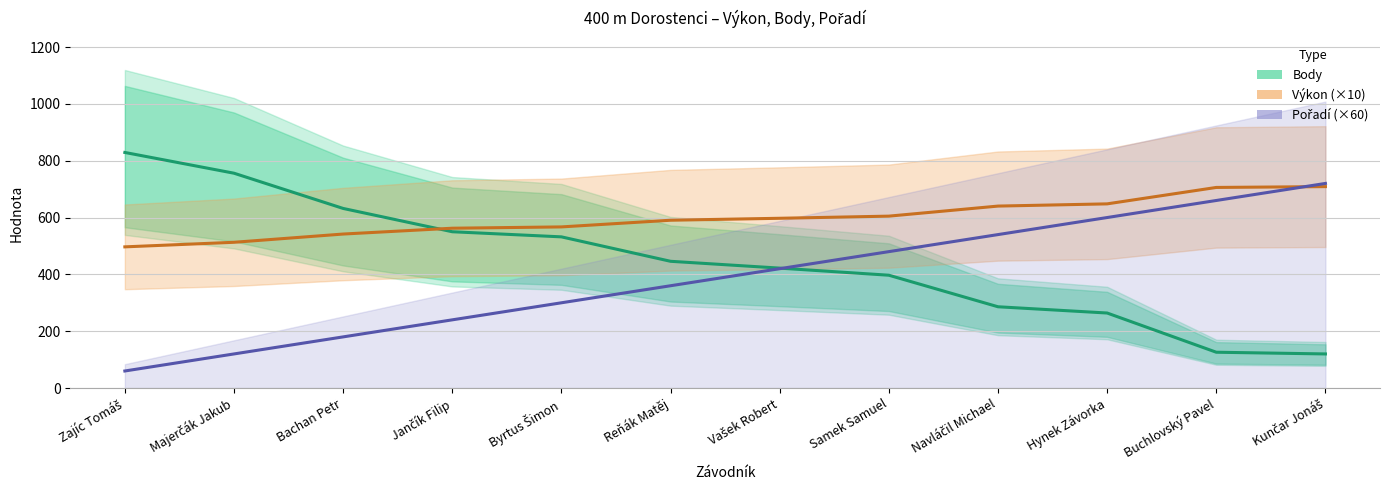

What is the label of the 5th point from the right?

Samek Samuel